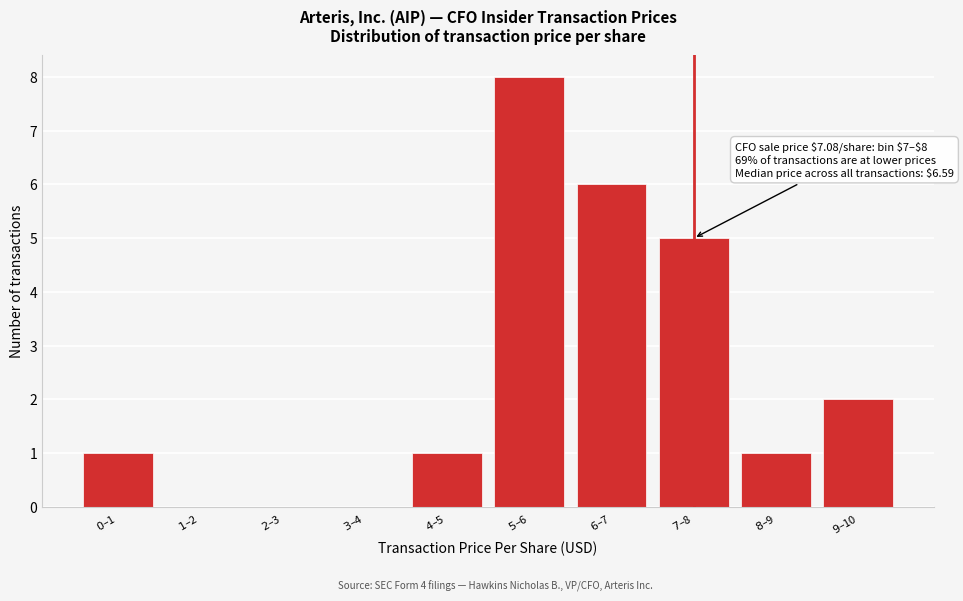

What is the greatest value displayed?

8